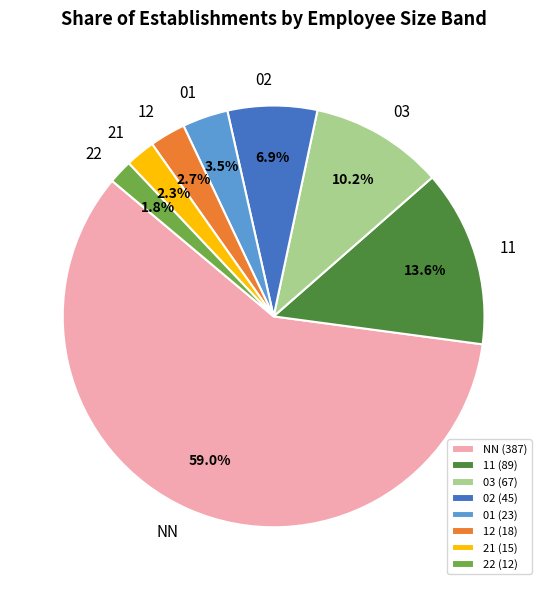

How many segments does this pie chart have?

8